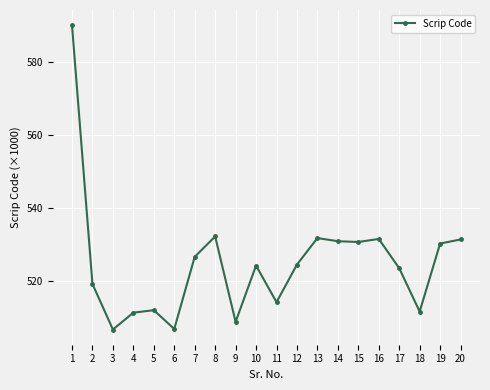

Does the chart have visible grid lines?

Yes